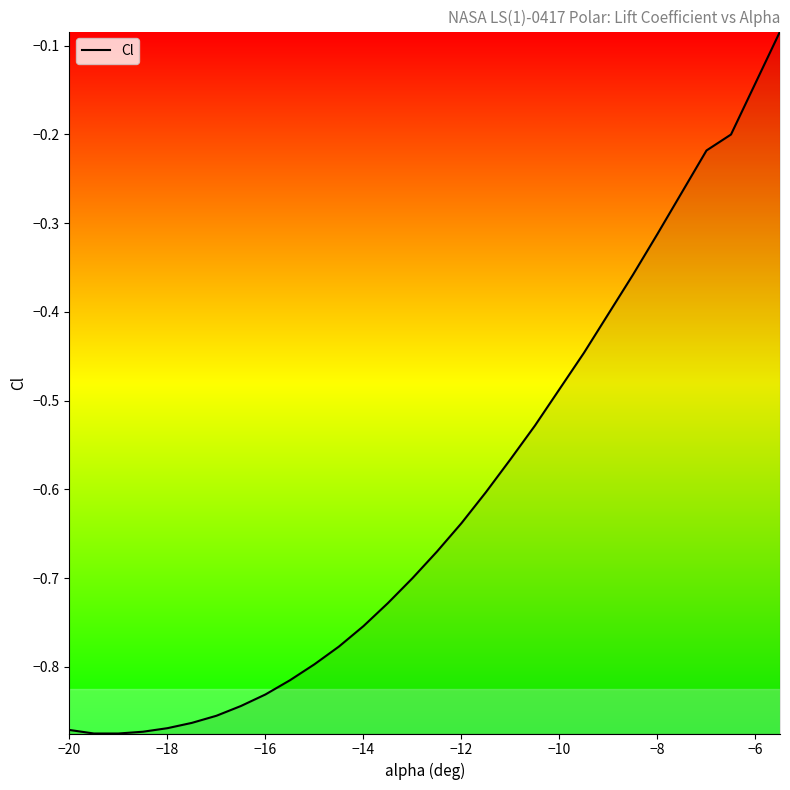

How many lines are shown in the chart?

1